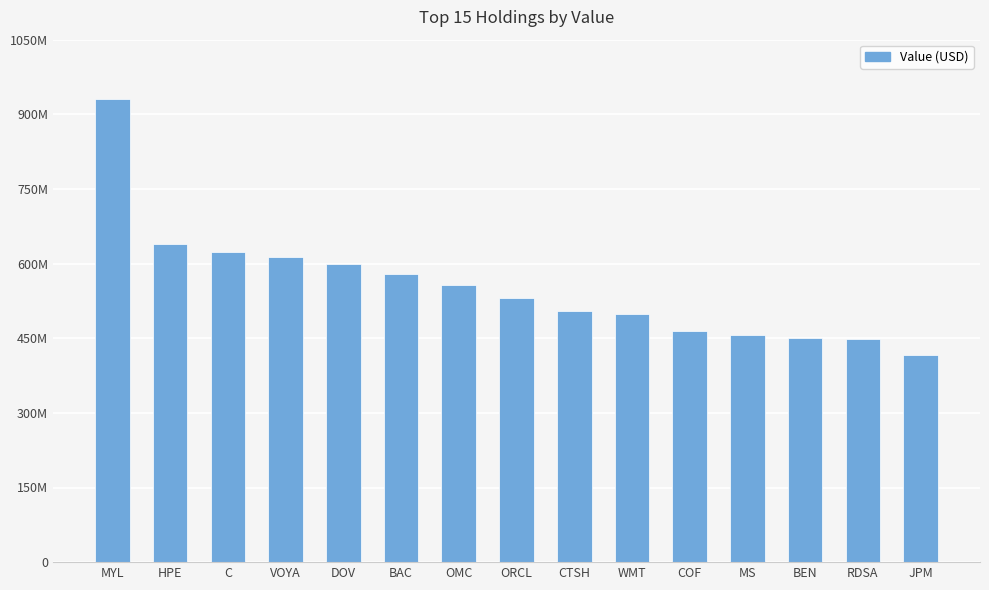

Which has a higher value, ORCL or DOV?

DOV